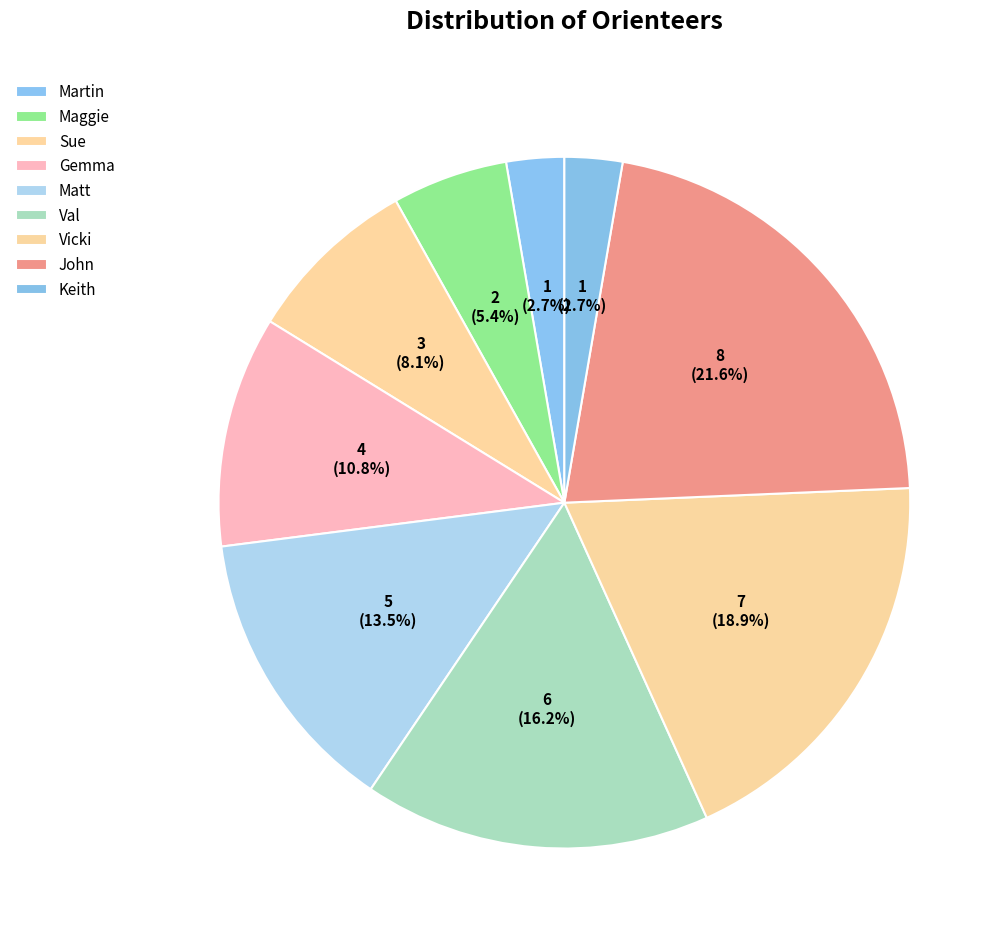

To the nearest percent, what is the difference between the largest and smallest slice percentages?

19%